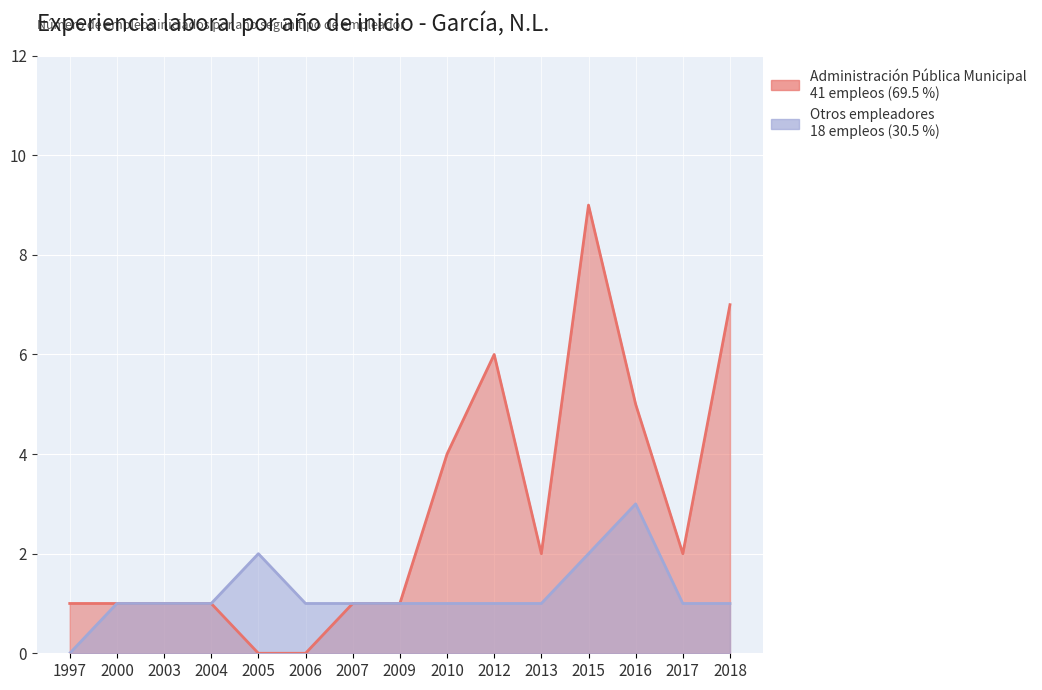

Reading left to right, list all the values displayed in this chart.

Administración Pública Municipal: 1997=1	2000=1	2003=1	2004=1	2005=0	2006=0	2007=1	2009=1	2010=4	2012=6	2013=2	2015=9	2016=5	2017=2	2018=7
Otros empleadores: 1997=0	2000=1	2003=1	2004=1	2005=2	2006=1	2007=1	2009=1	2010=1	2012=1	2013=1	2015=2	2016=3	2017=1	2018=1